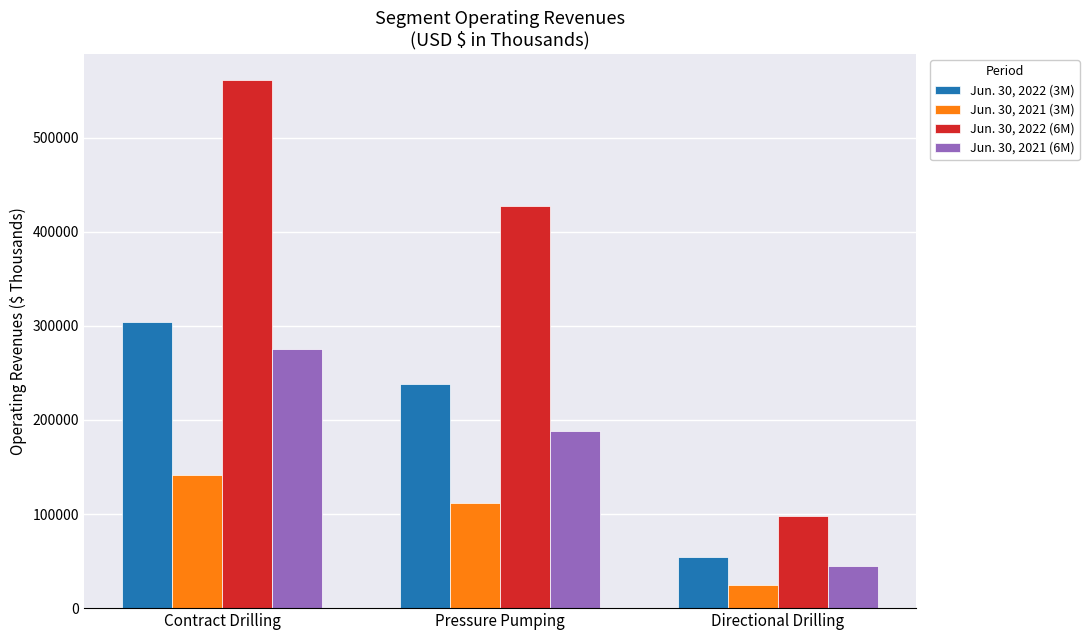

How many Jun. 30, 2021 (3M) values are between 24869 and 141732?

3